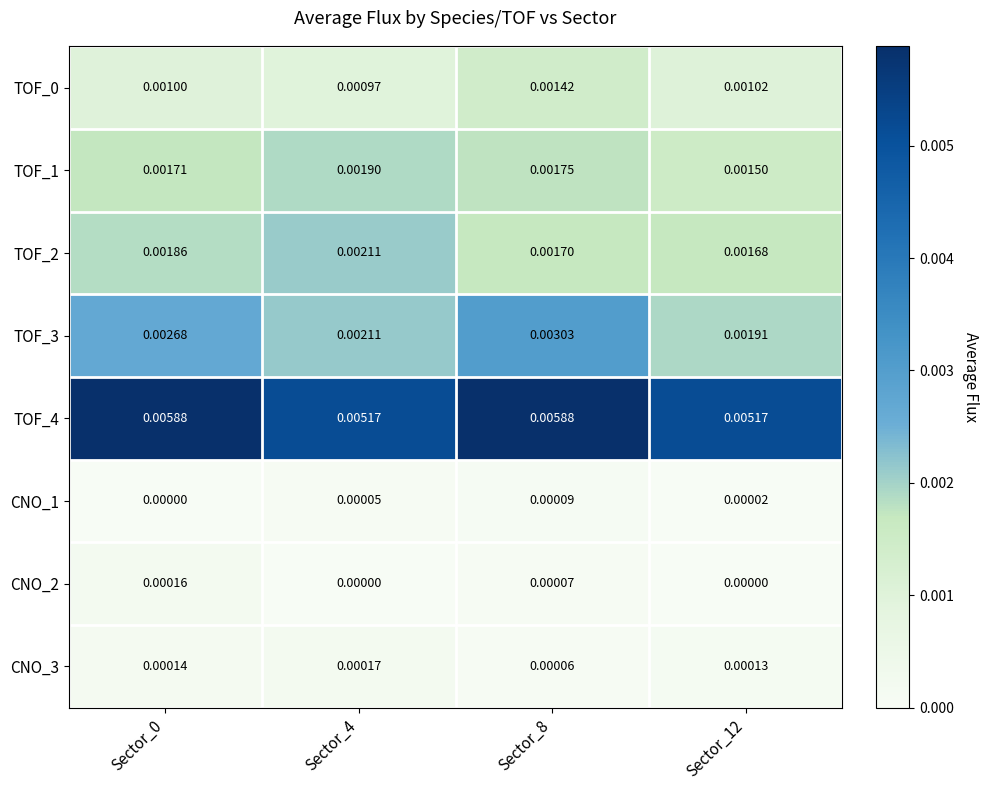

At Sector_4, list the series in order from largest to smallest.

TOF_4, TOF_3, TOF_2, TOF_1, TOF_0, CNO_3, CNO_1, CNO_2